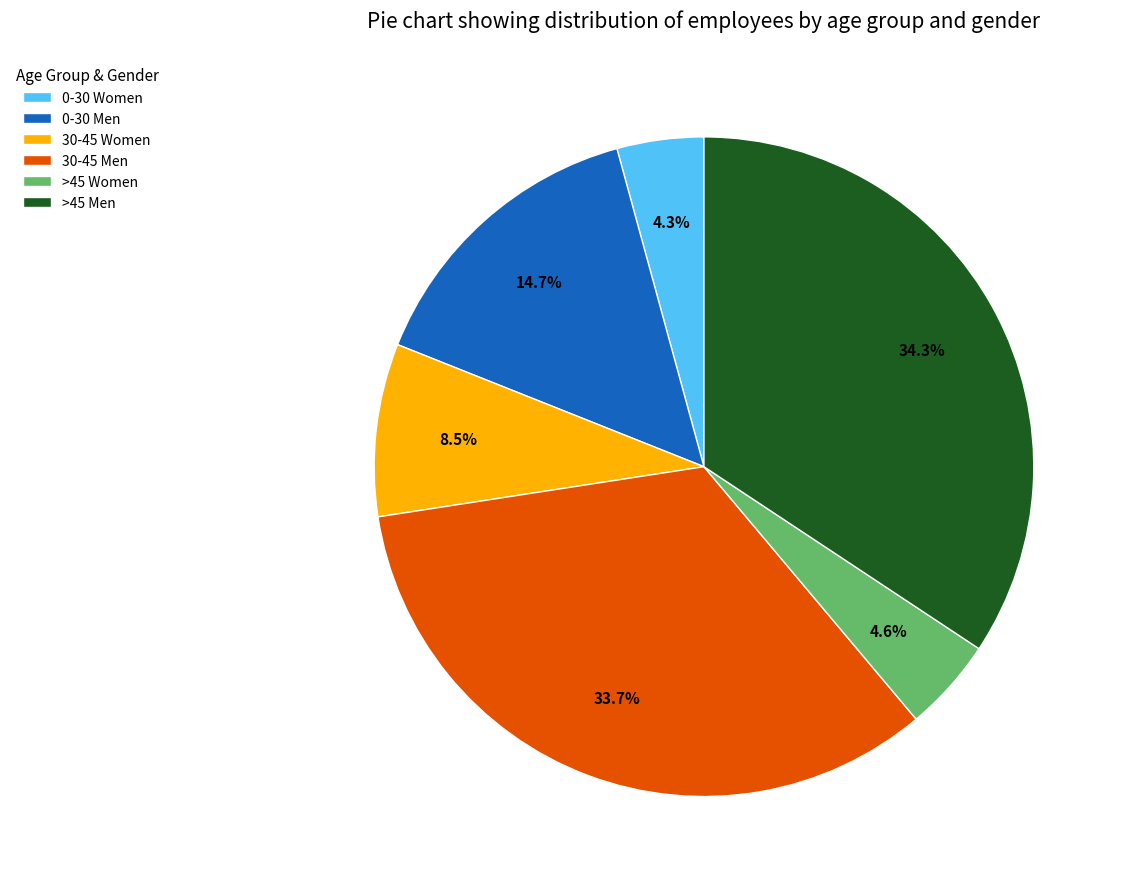

Does >45 Women account for over 50% of the chart?

No